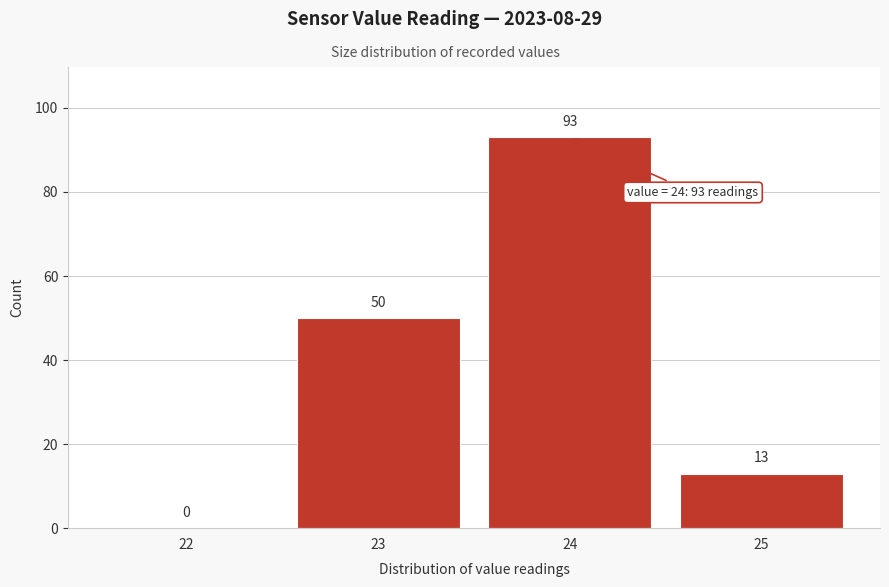

Reading left to right, transcribe all the data shown in this chart.

22=0	23=50	24=93	25=13